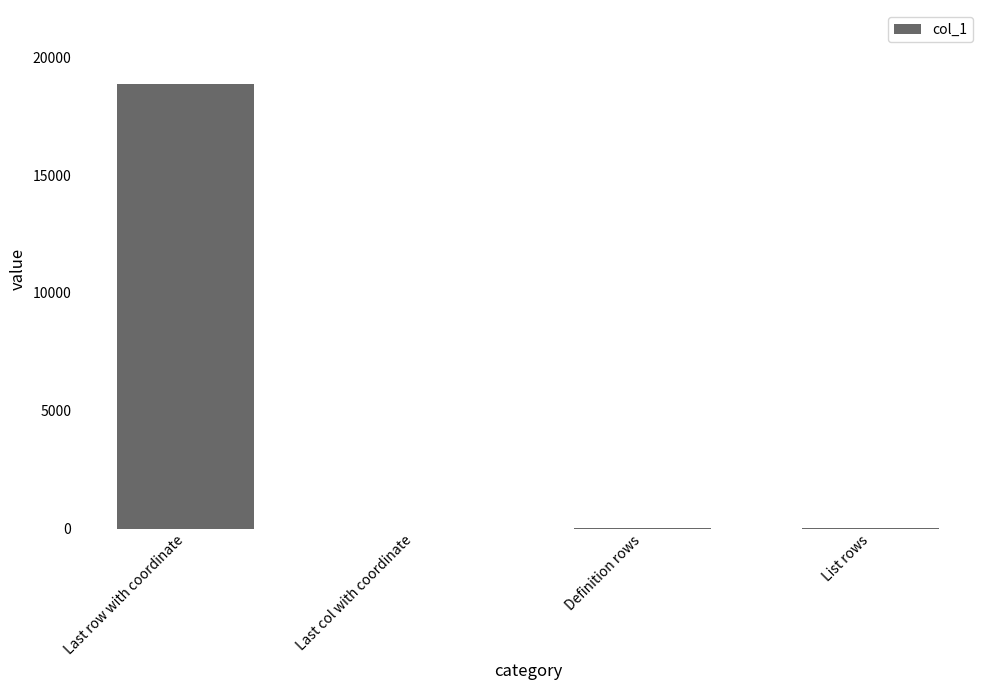

Which category has the highest value across all series?

Last row with coordinate